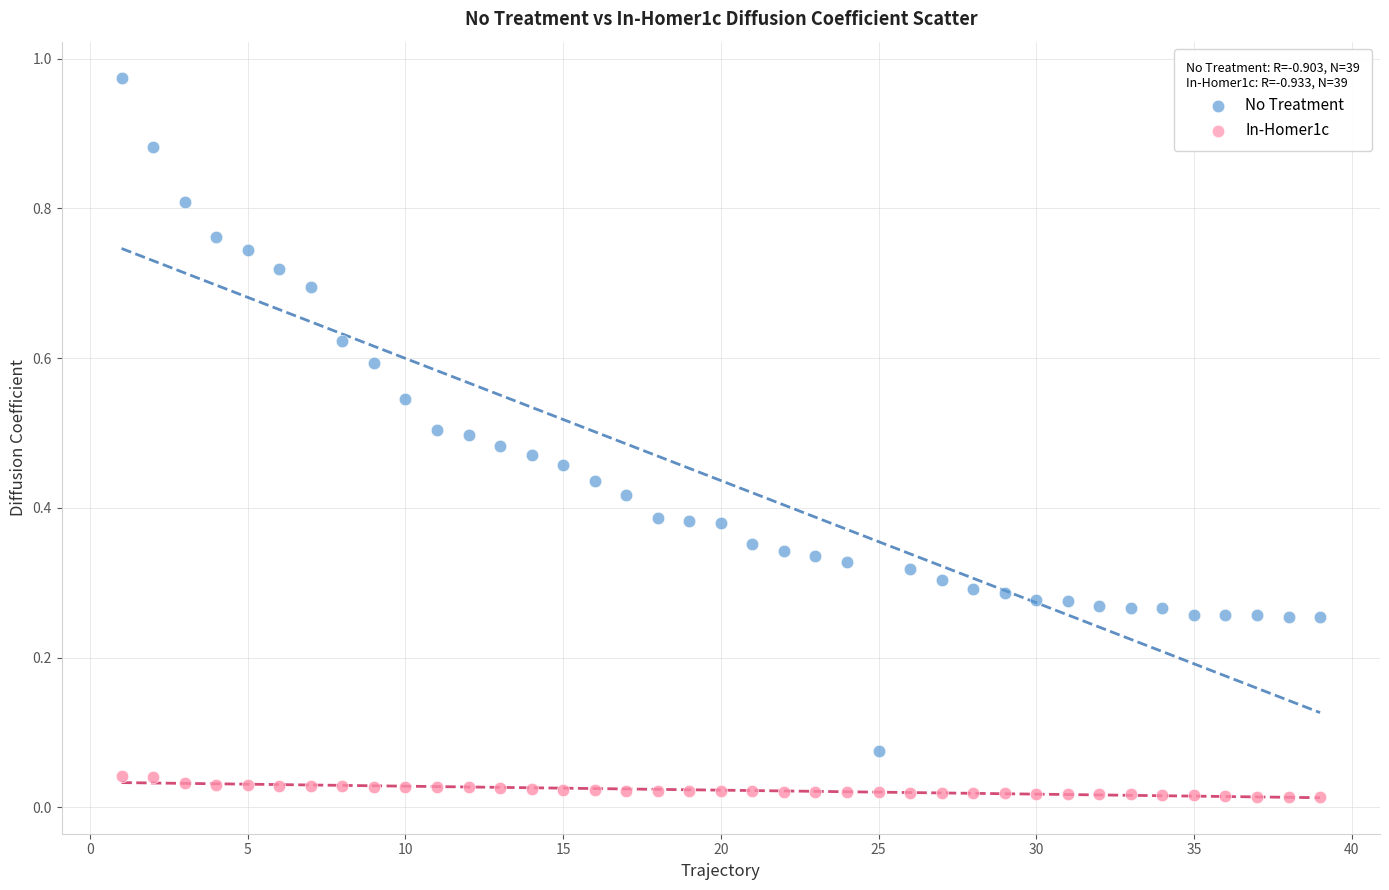

Which series contains the highest Y value?

No Treatment